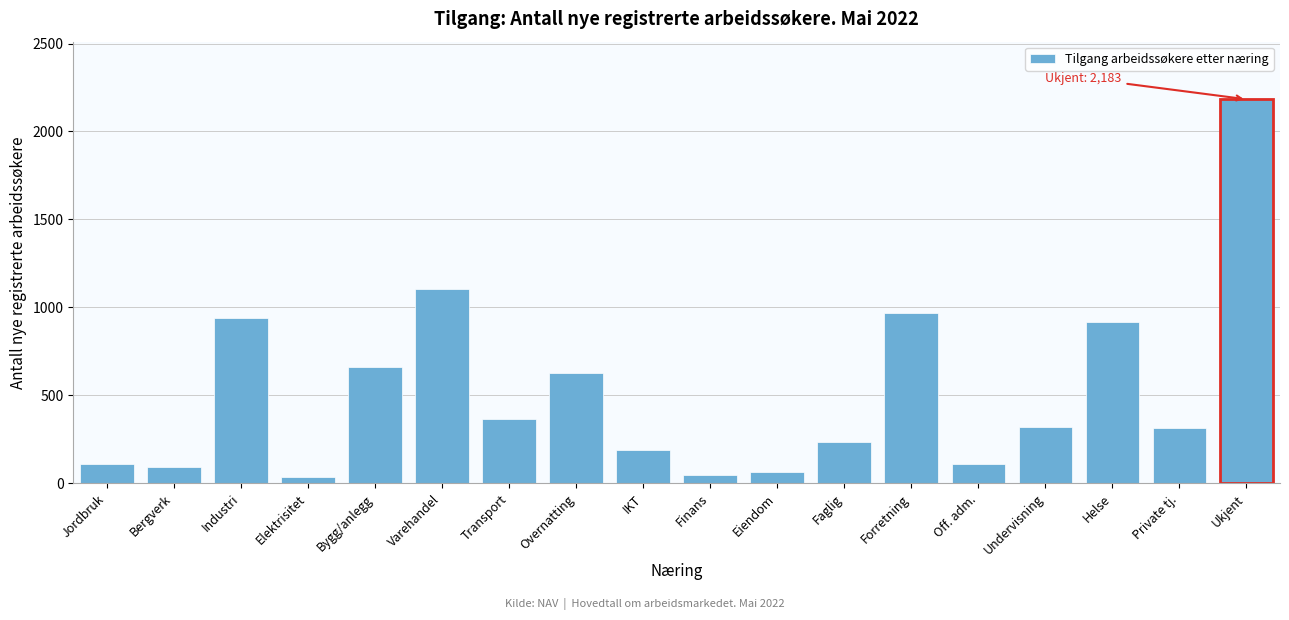

The value at Eiendom is 64. True or false?

True